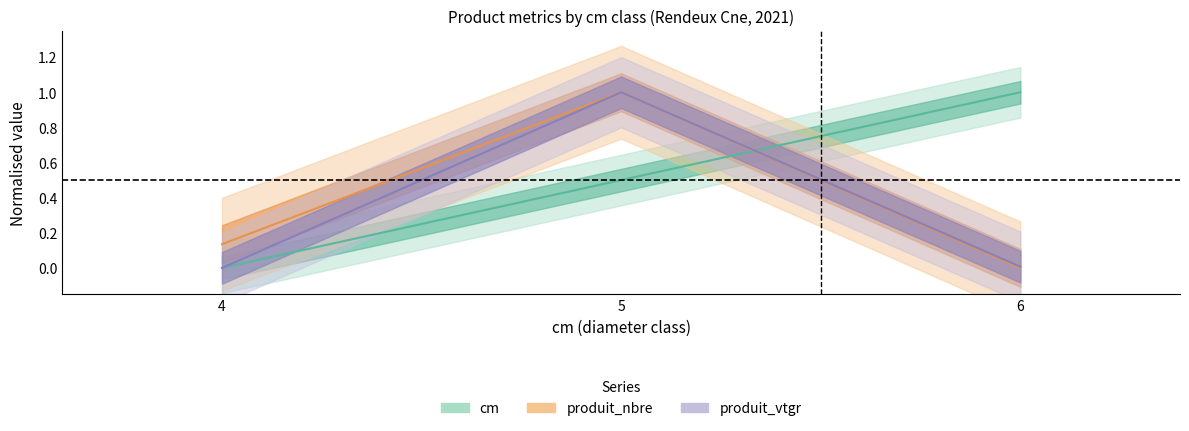

Reading left to right, what are all the values shown in this chart?

cm: 4=0.0	5=0.5	6=1.0
produit_nbre: 4=0.1	5=1.0	6=0.0
produit_vtgr: 4=0.0	5=1.0	6=0.0